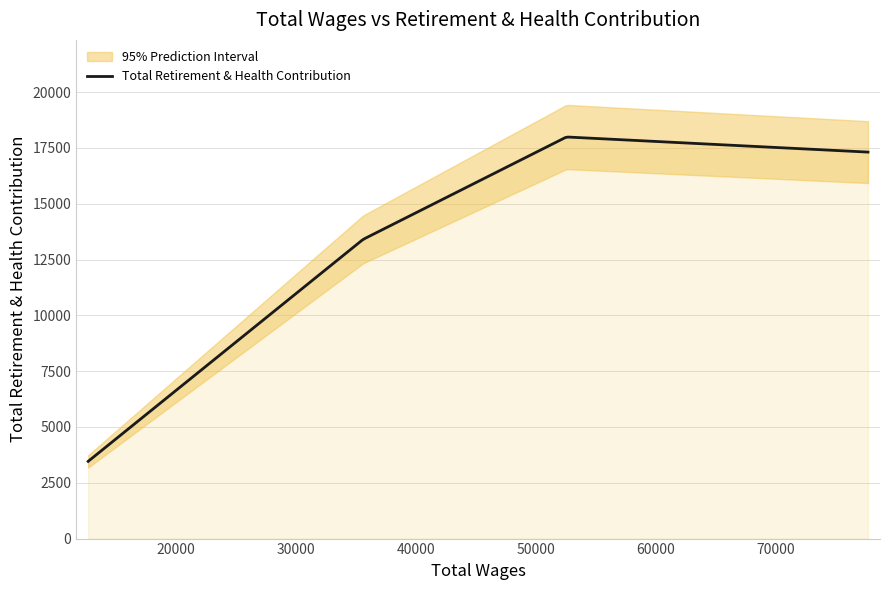

Reading left to right, list all the values displayed in this chart.

77670=17314	52541=17991	35595=13405	12675=3460